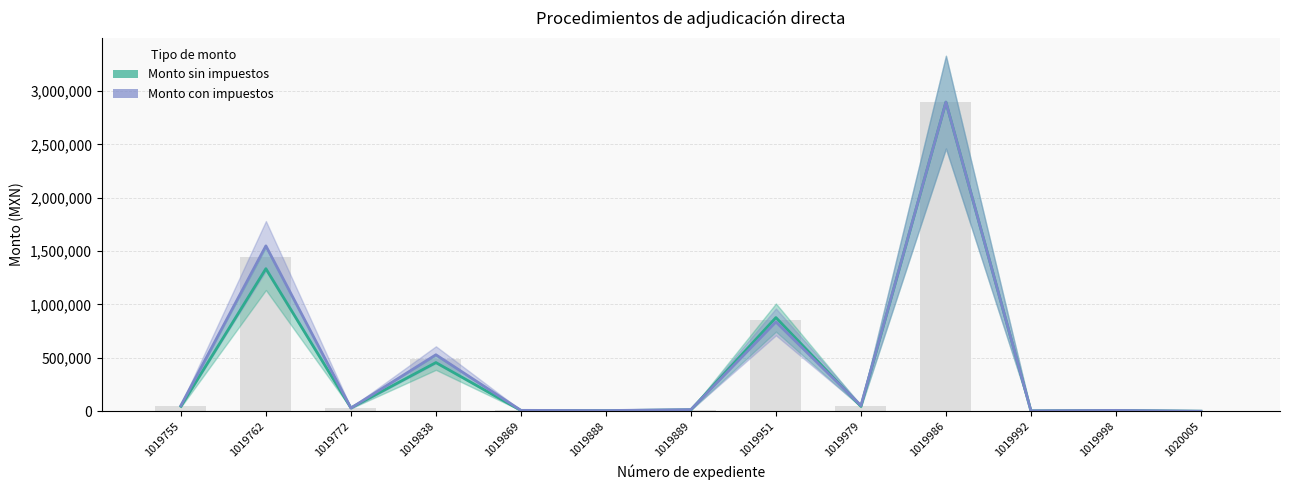

What is the maximum value shown in the chart?

2895753.1